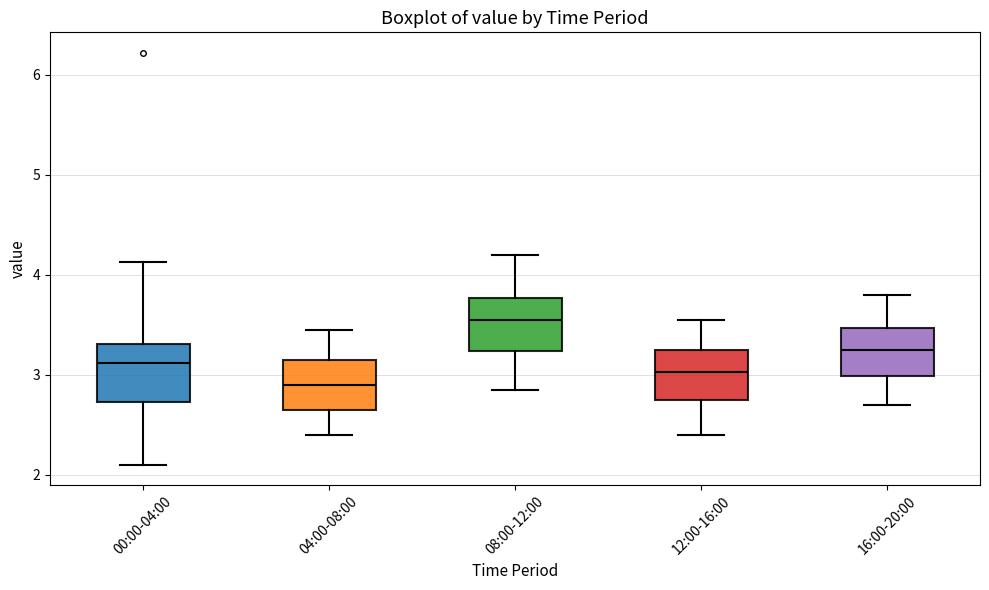

Where is the lower edge of the box for 08:00-12:00 on the y-axis? The values are not printed on the chart, so give them approximately, as read against the axis.

3.2